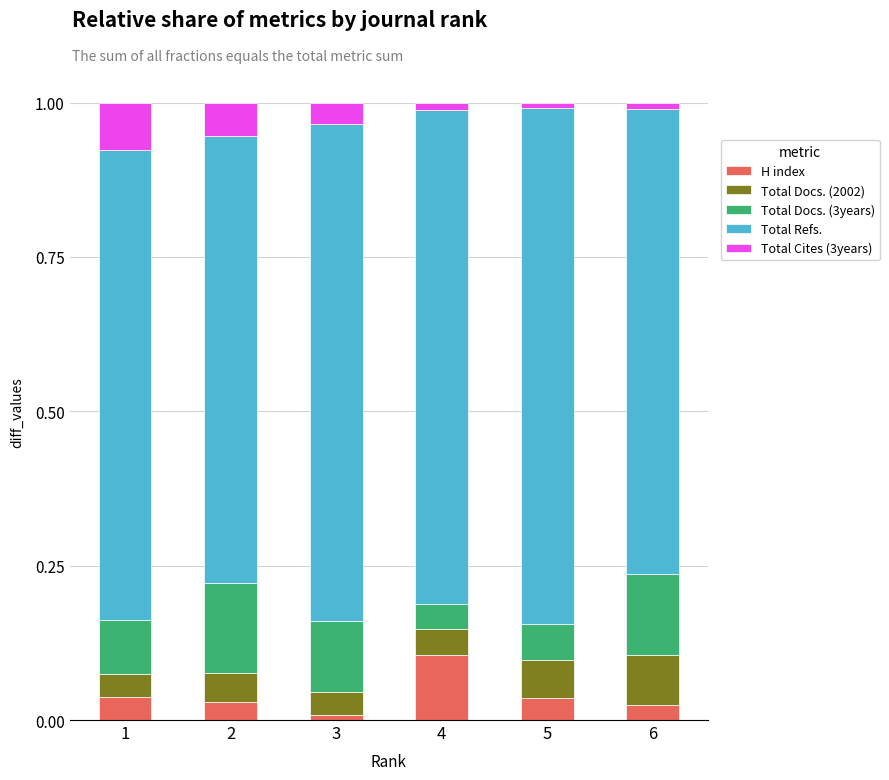

What are all the series names shown in the legend?

H index, Total Docs. (2002), Total Docs. (3years), Total Refs., Total Cites (3years)